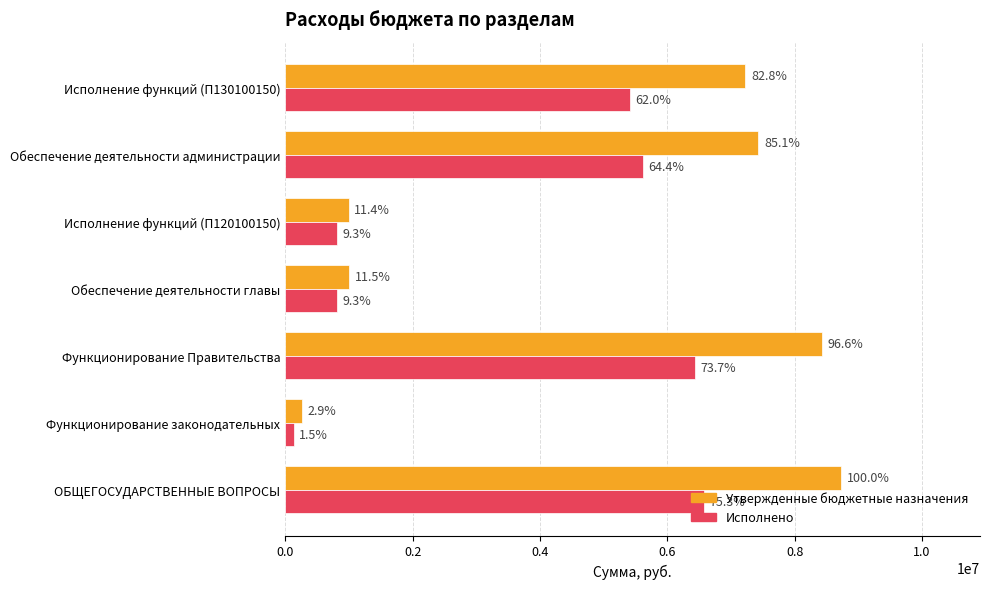

What is the minimum value shown in the chart?

133370.6